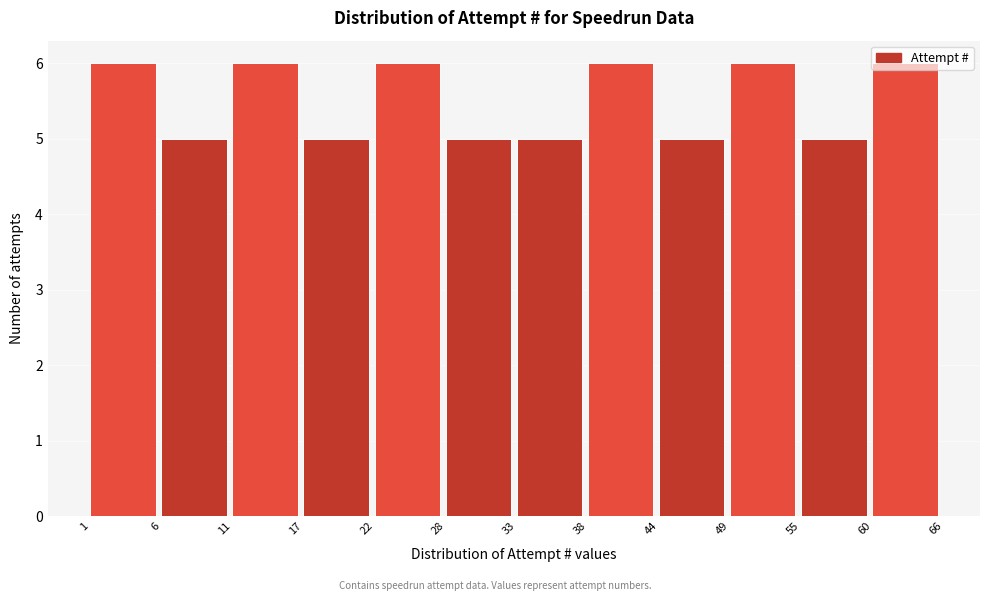

What is the smallest value displayed?

5